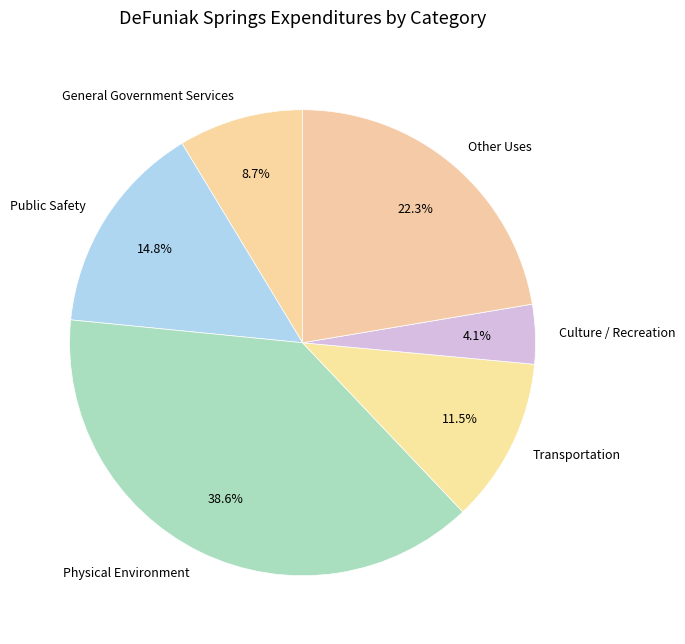

Is it true that Public Safety is 29% of the pie?

False